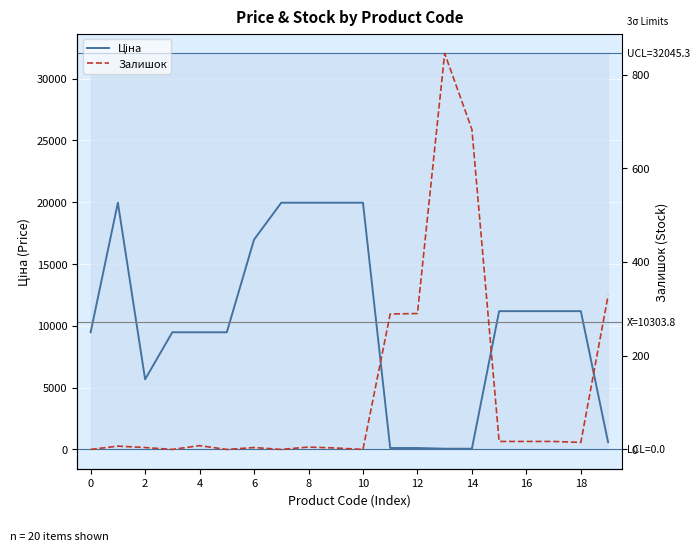

What is the difference between the maximum and second lowest values in the Залишок series?

845.0